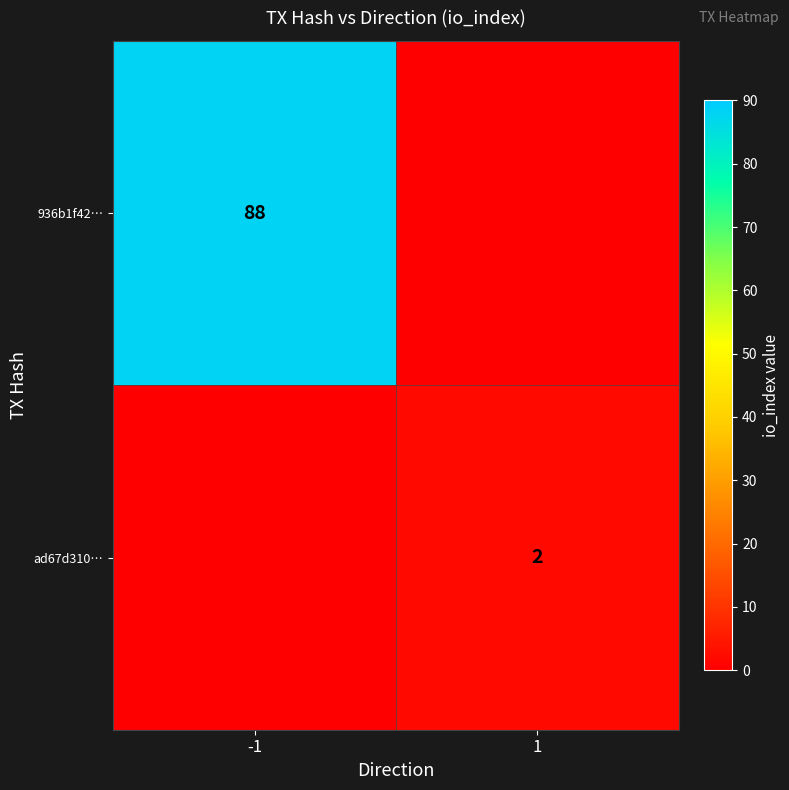

The ad67d310… series shows 2 at 1. True or false?

True